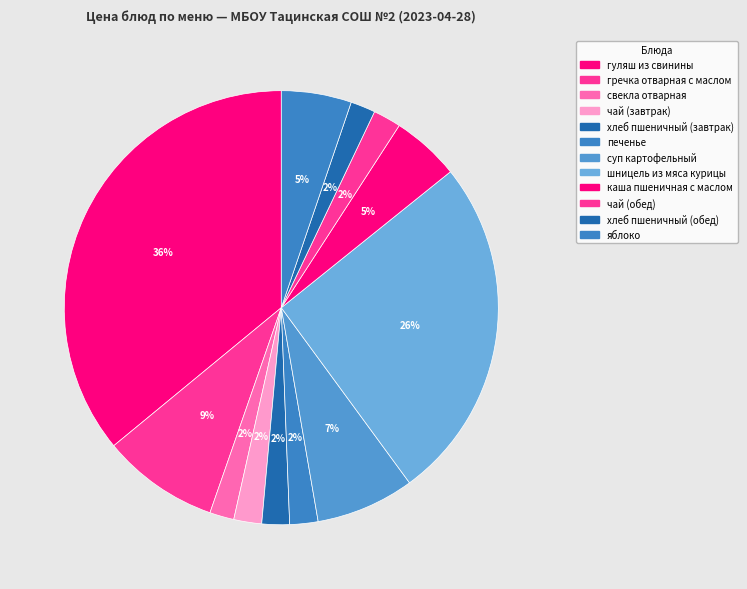

Does чай (завтрак) represent more than half of the total?

No